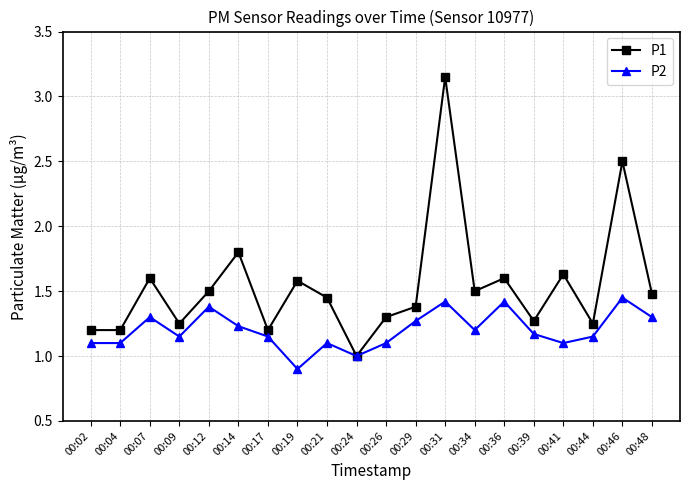

What is the value of the P1 point at the 14th from the left?

1.5